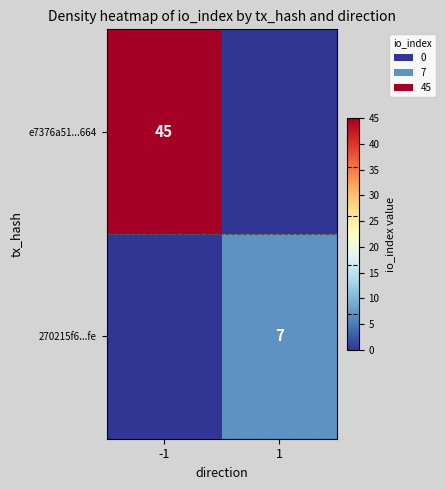

What is the greatest value displayed?

45